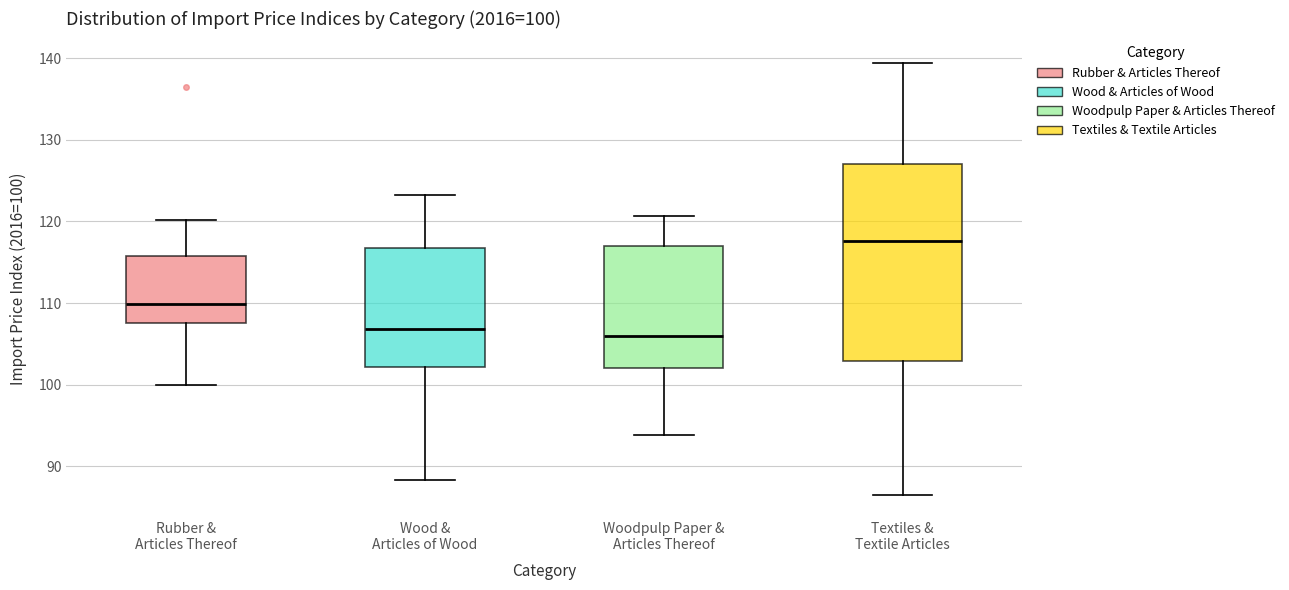

Comparing the boxes themselves (not the whiskers), which one is the tallest?

Textiles & Textile Articles